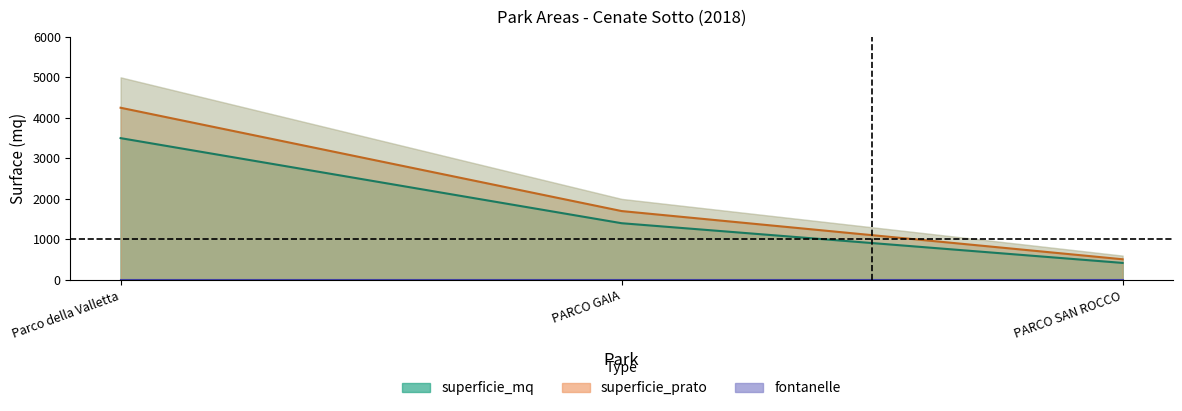

The superficie_mq series shows 1172 at Parco della Valletta. True or false?

False